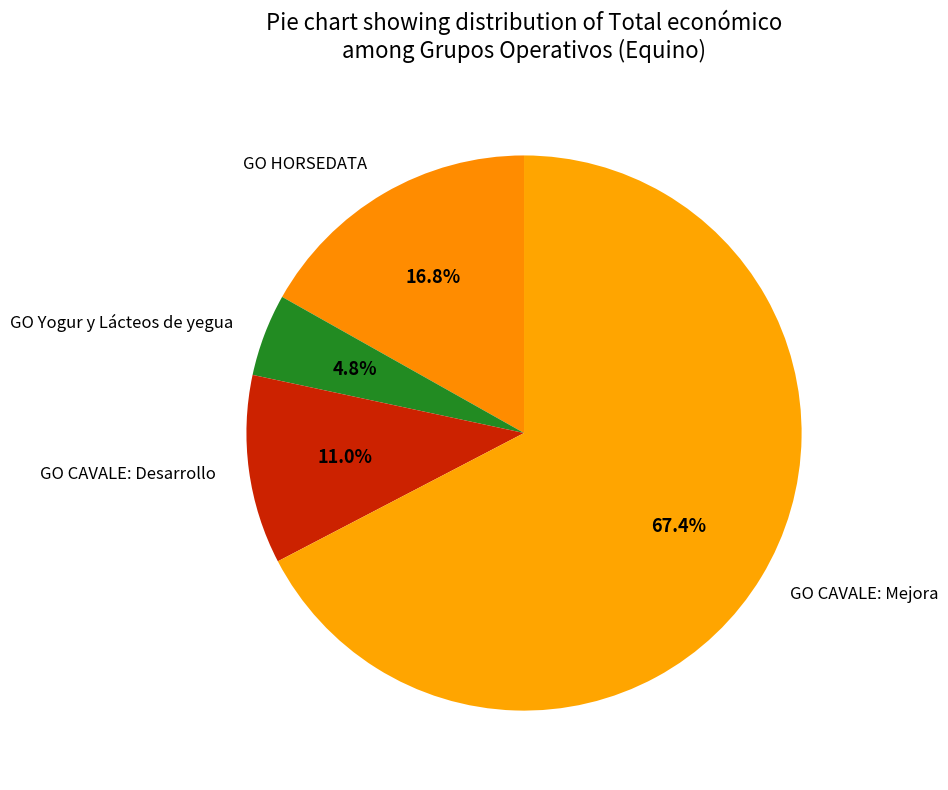

What portion of the pie excludes GO HORSEDATA?

83.2%